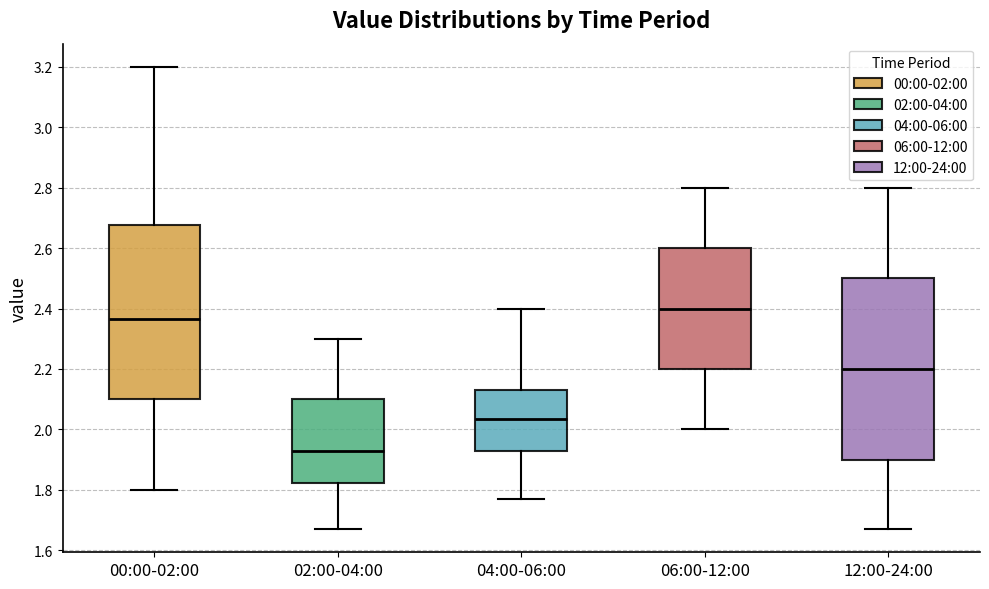

Which box's median line is the highest?

06:00-12:00